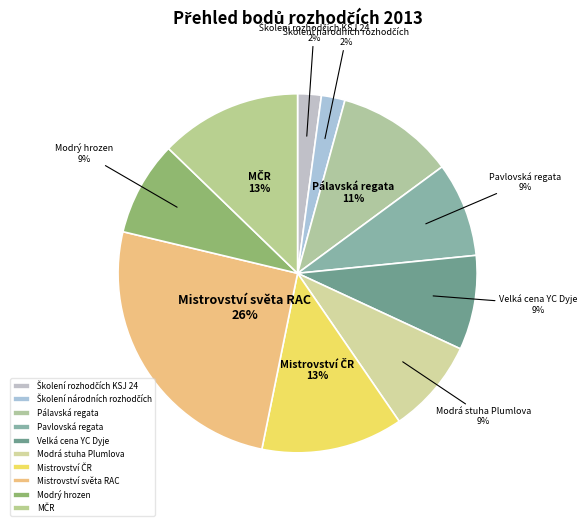

To the nearest percent, what is the average slice percentage?

10%